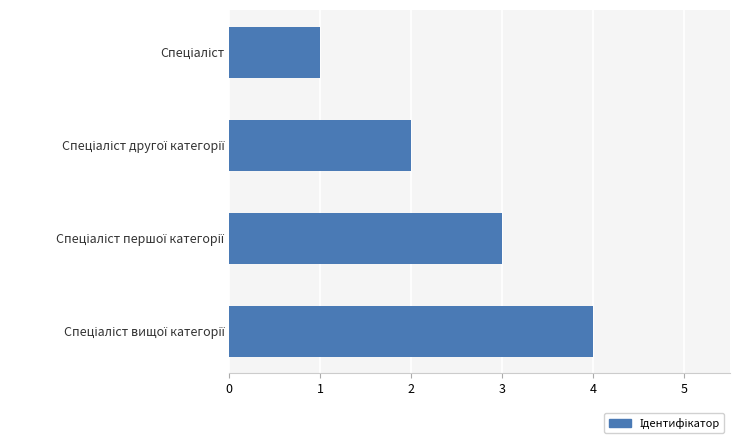

What is the difference between the maximum and minimum values?

3